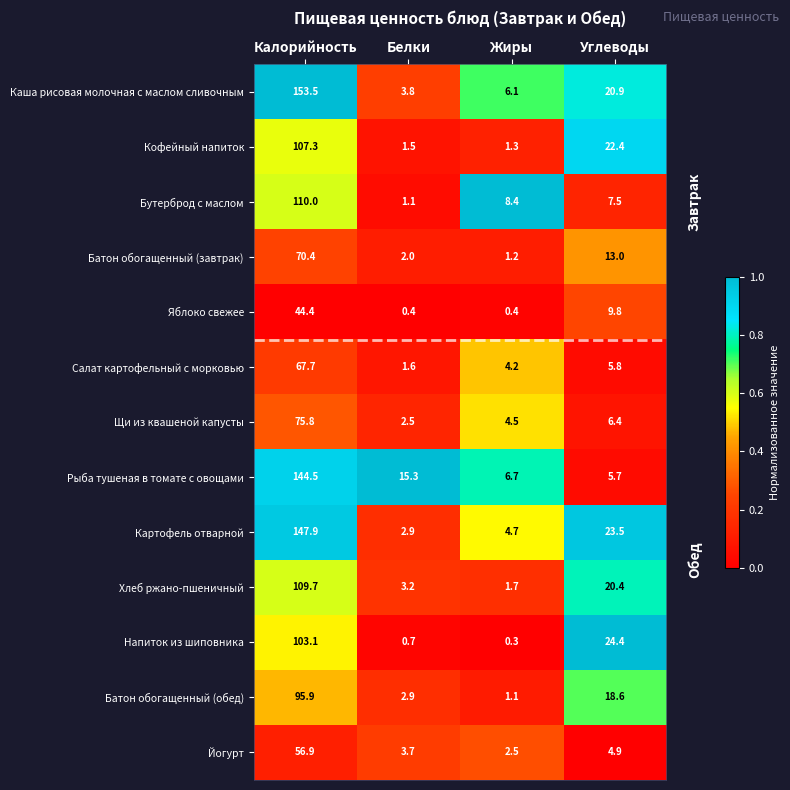

What is the spread (max minus min) of values at Жиры?

8.1